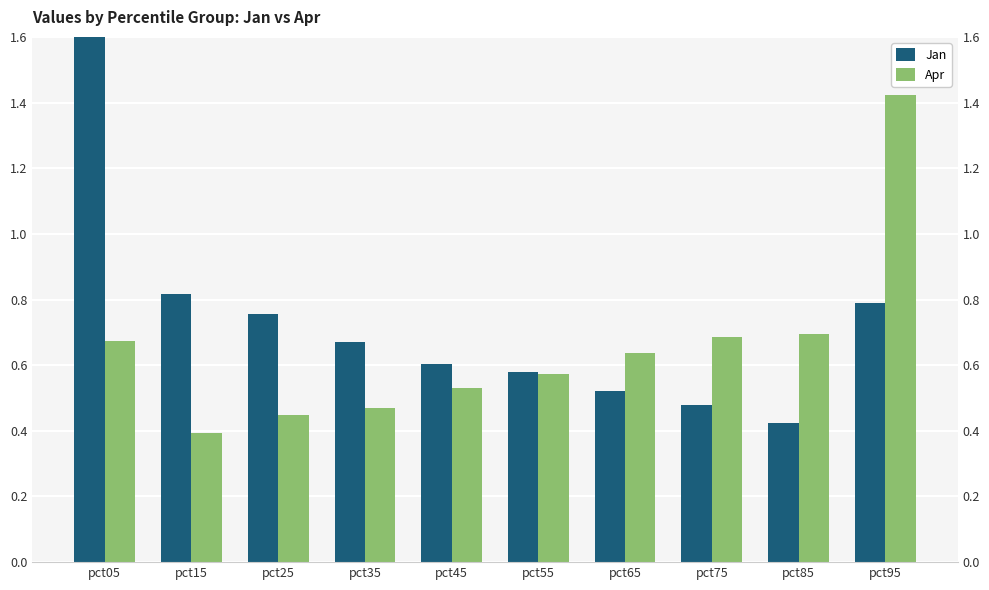

How many distinct data groups are displayed?

2